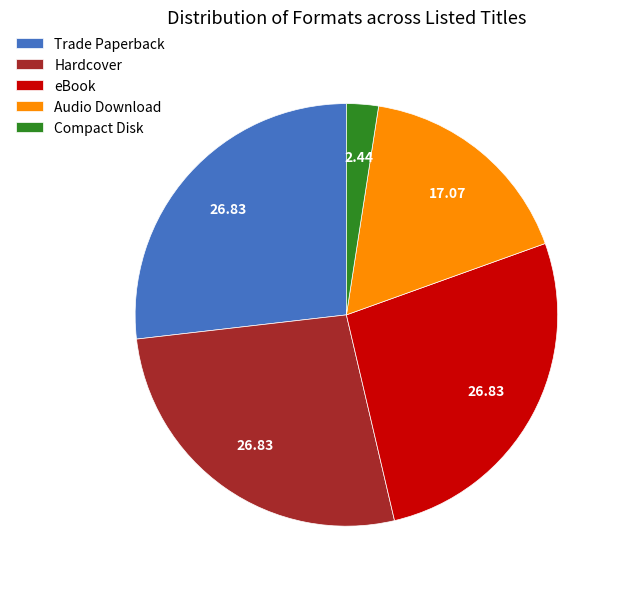

Does any single category account for the majority?

No